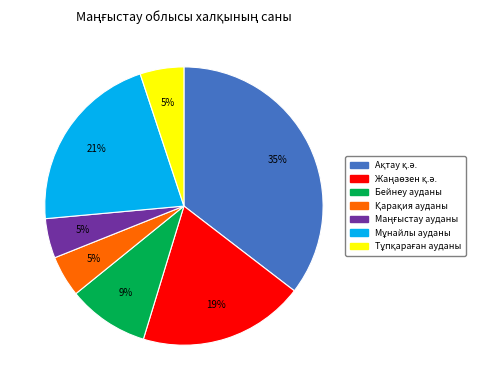

True or false: Бейнеу ауданы accounts for 1% of the total.

False